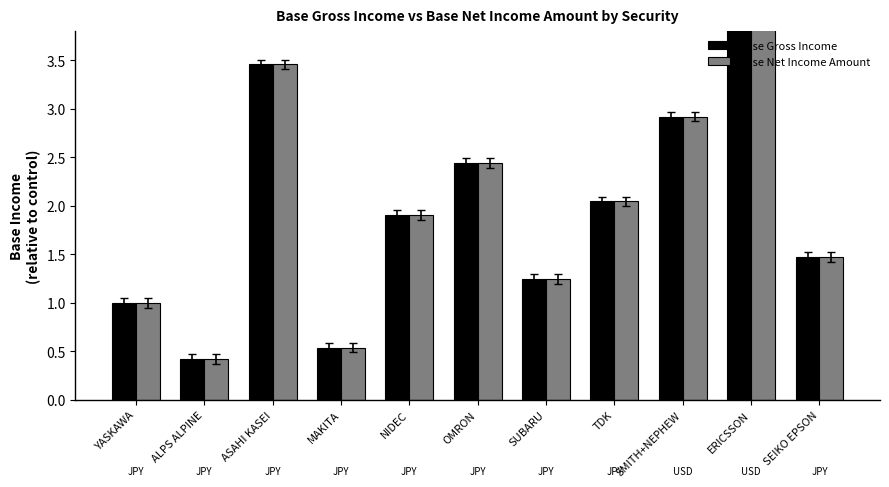

Which category has the lowest value in the Base Net Income Amount series?

ALPS ALPINE